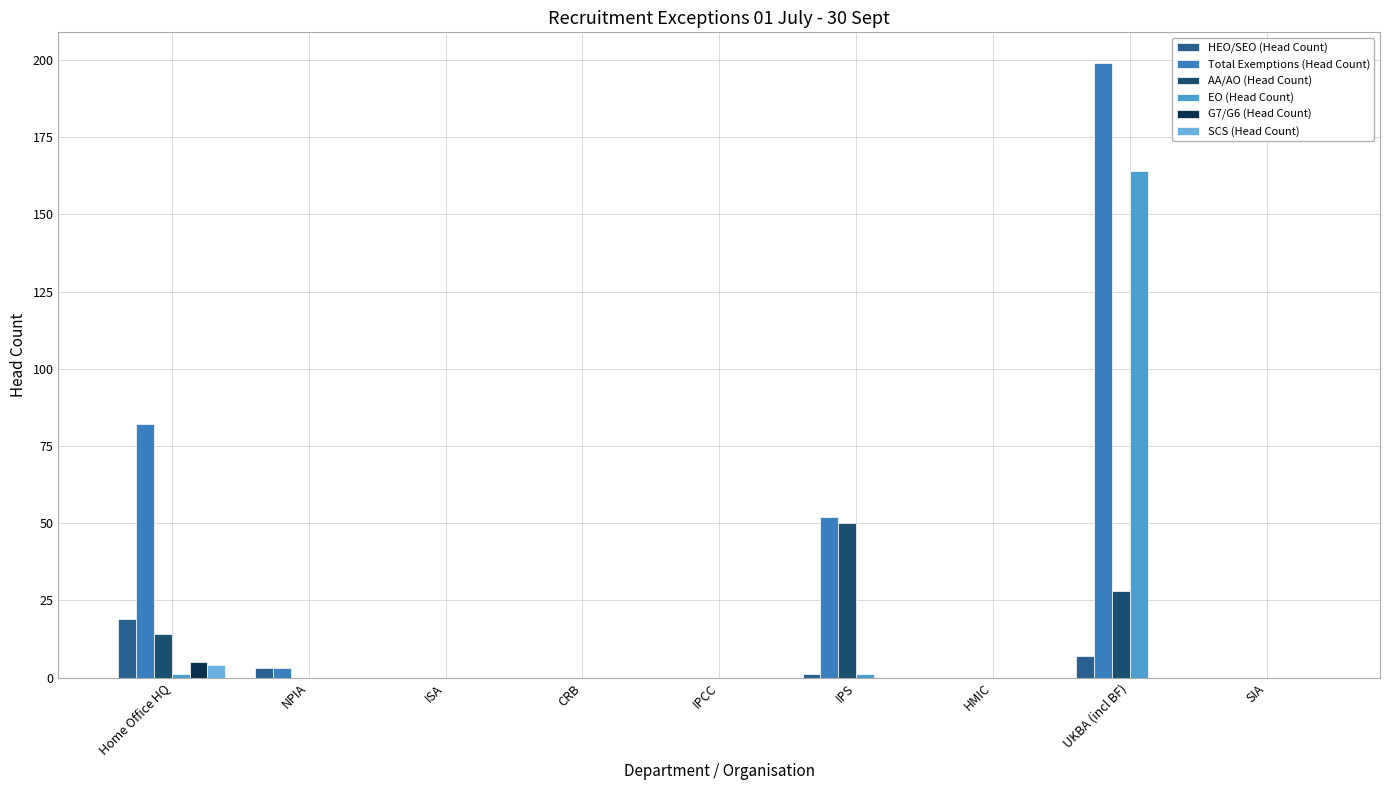

How many categories are shown in the chart?

9